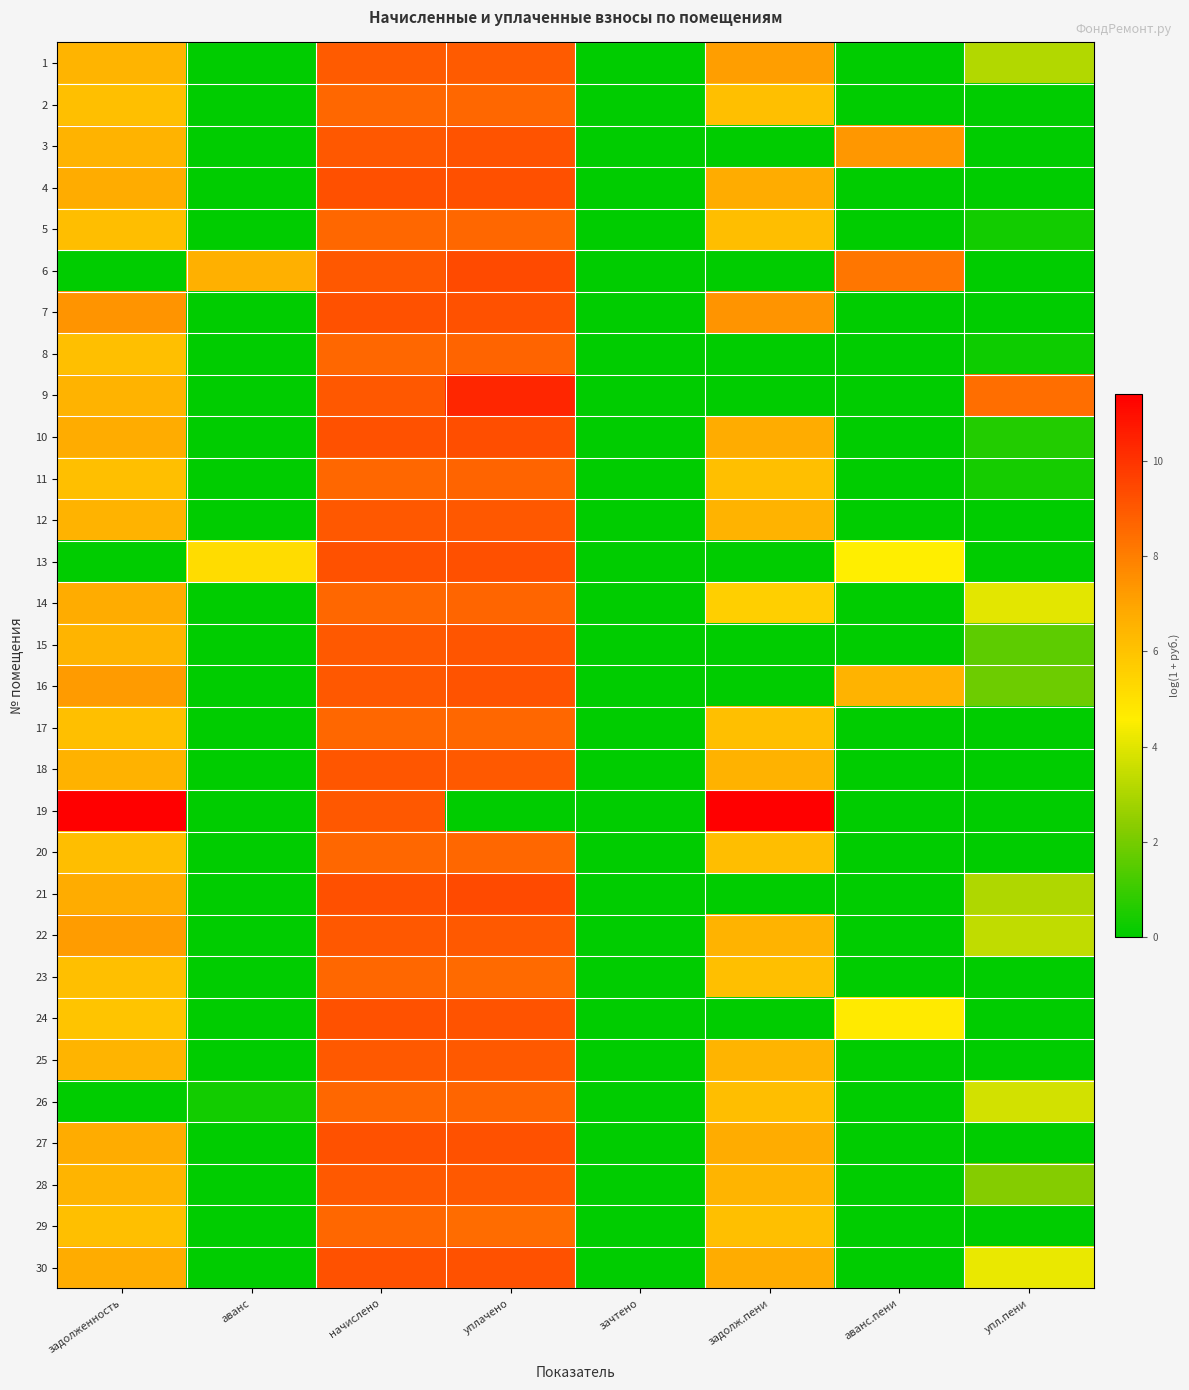

Which series changed the most between аванс and задолж.пени?

19